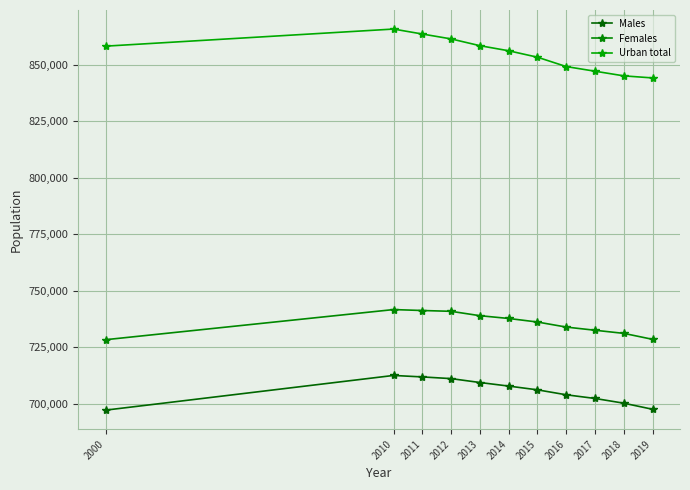

How many categories are shown in the chart?

11